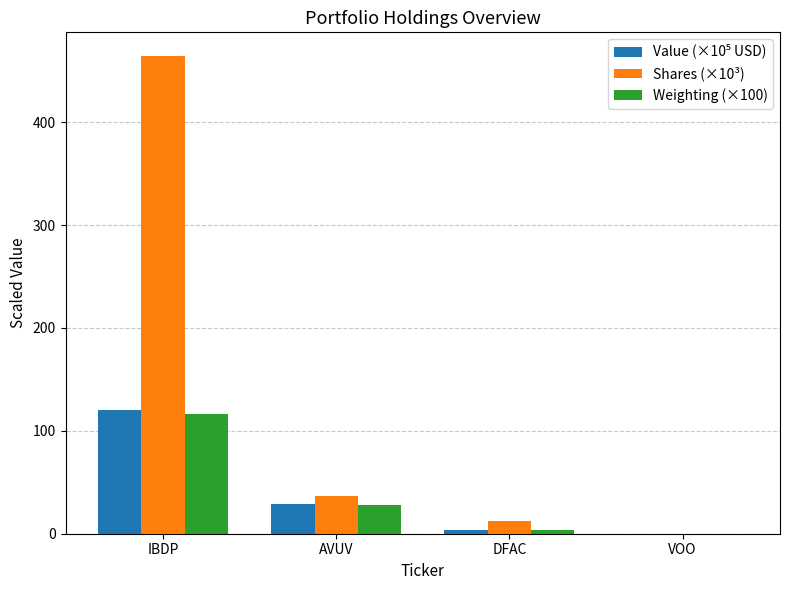

What is the spread (max minus min) of values at AVUV?

8.5